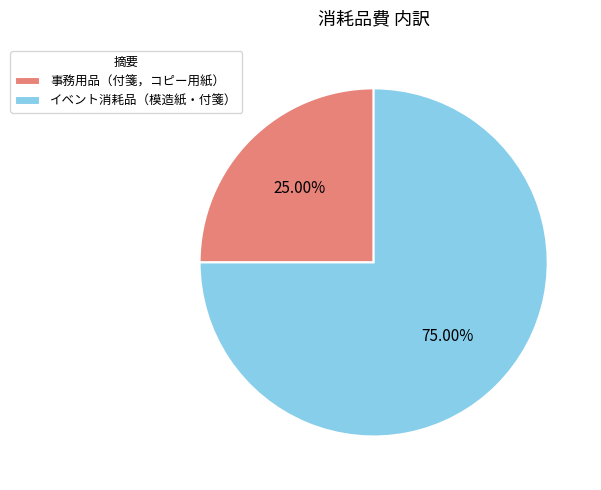

True or false: 事務用品（付箋，コピー用紙） accounts for 36% of the total.

False